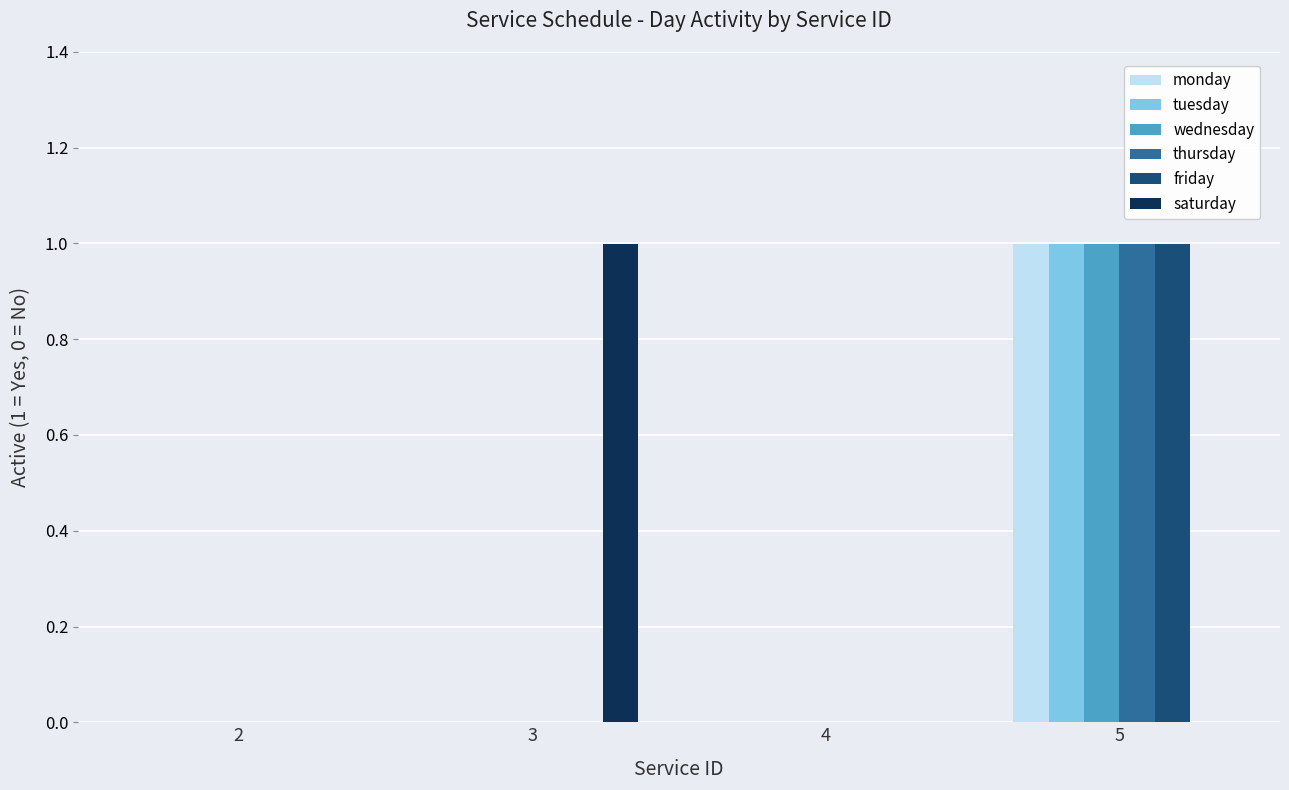

What is the total value across all series at 5?

5